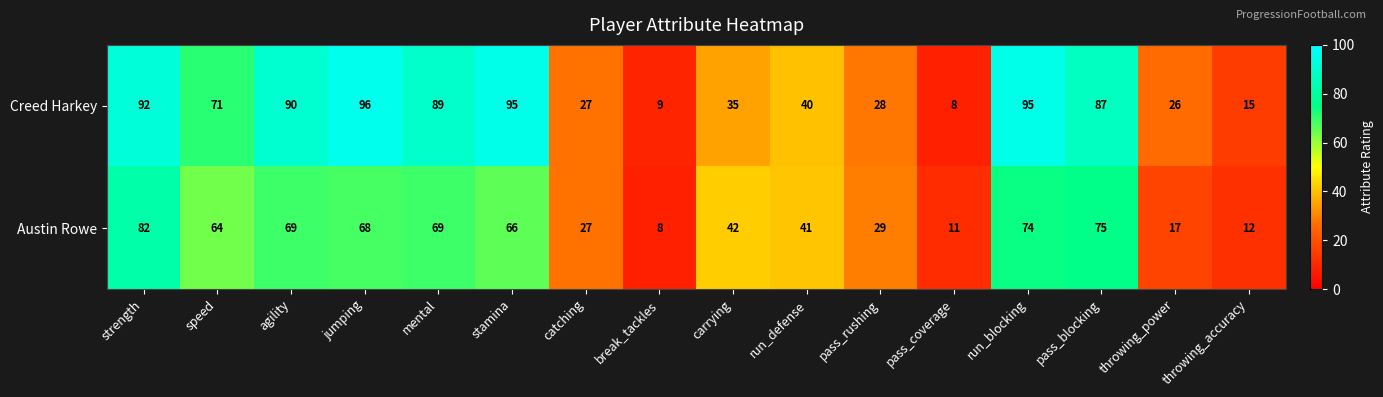

What is the average value of the Austin Rowe series?

47